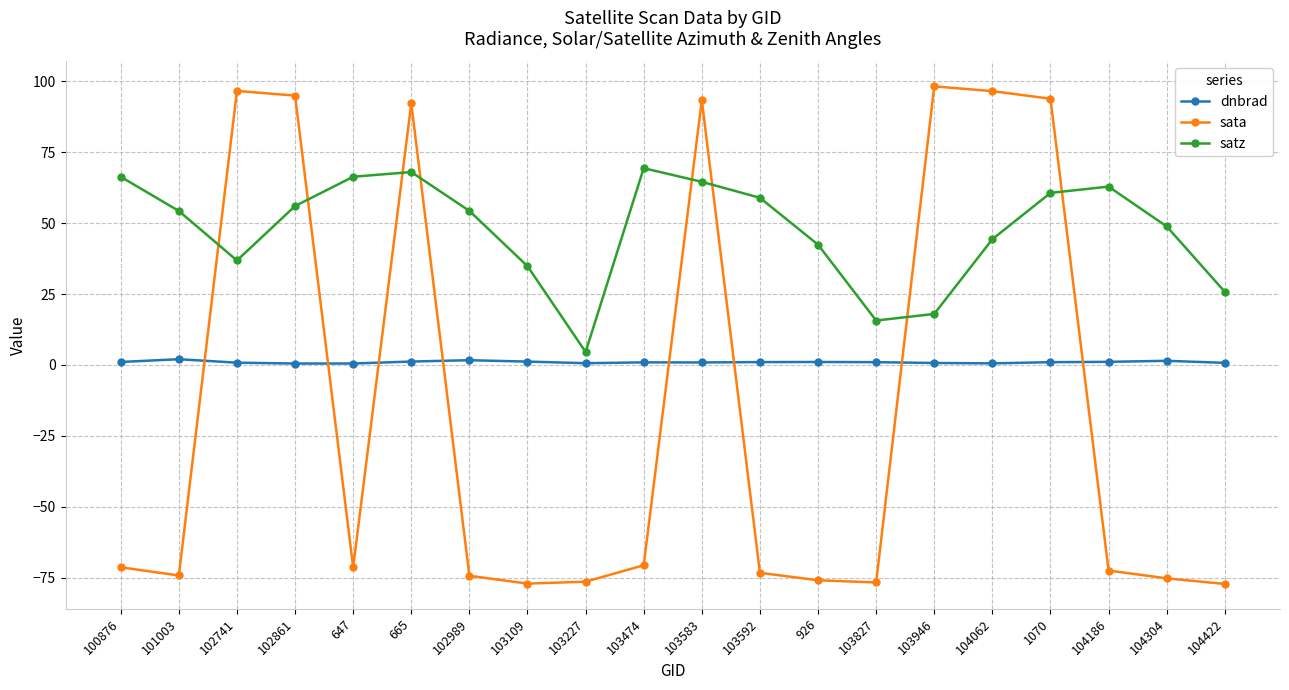

What is the label of the 15th point from the left?

103946